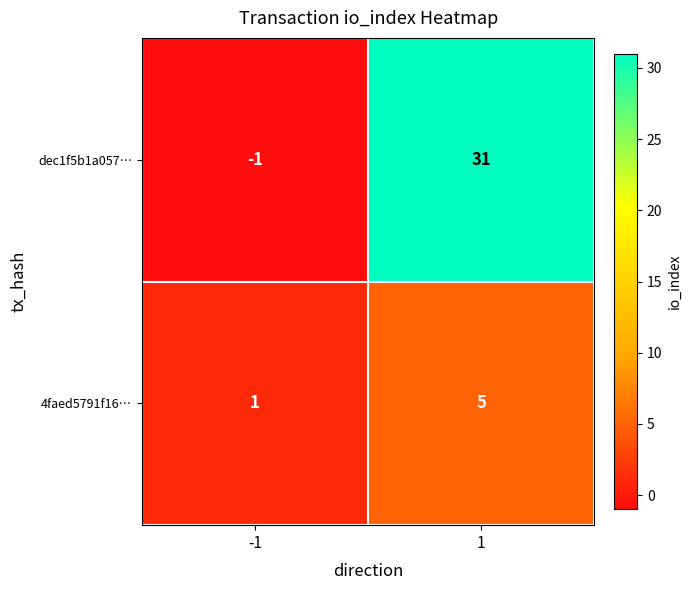

How many data points does each series have?

2